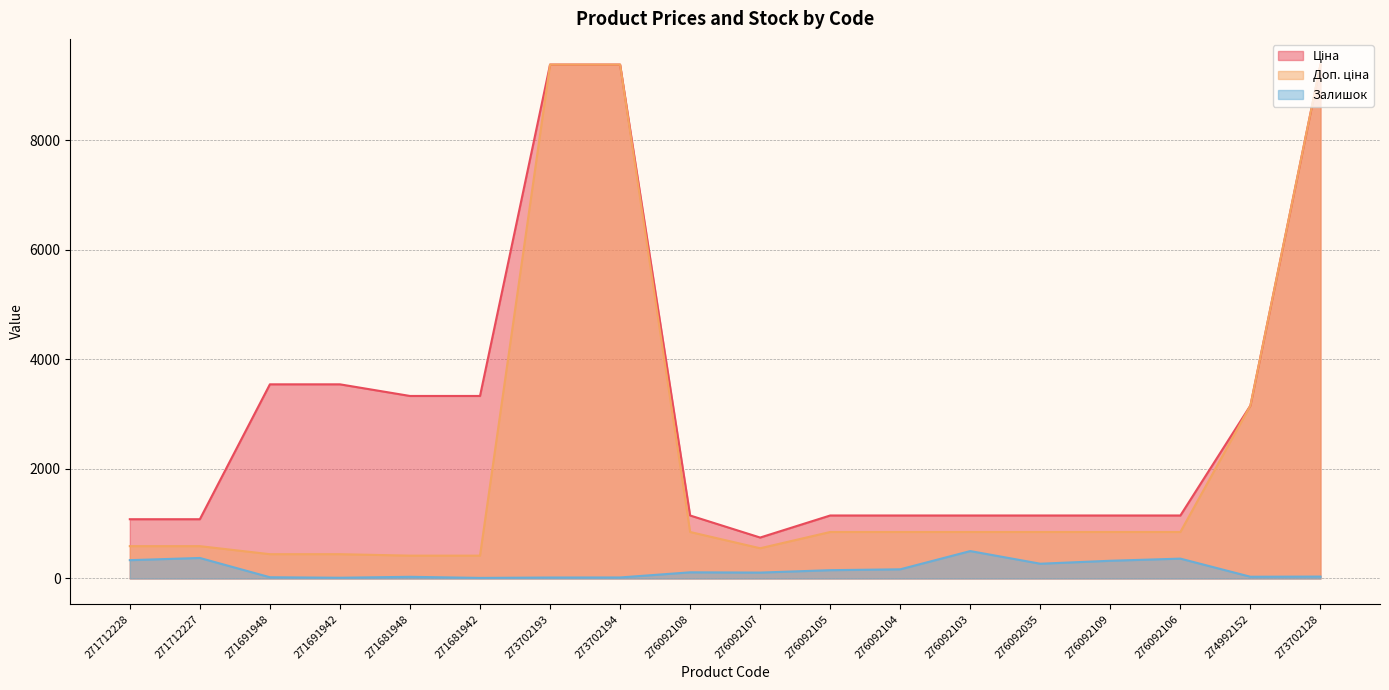

Reading left to right, list all the values displayed in this chart.

Ціна: 589.9	589.9	443.1	443.1	416.6	416.6	9384.0	9384.0	848.4	551.5	848.4	848.4	848.4	848.4	848.4	848.4	3157.9	9384.0
Доп. ціна: 1081.7	1081.7	3545.0	3545.0	3332.5	3332.5	9384.0	9384.0	1149.7	747.0	1149.7	1149.7	1149.7	1149.7	1149.7	1149.7	3158.0	9384.0
Залишок: 334.0	374.0	22.0	13.0	30.0	10.0	17.0	18.0	112.0	107.0	151.0	167.0	500.0	269.0	323.0	362.0	31.0	34.0